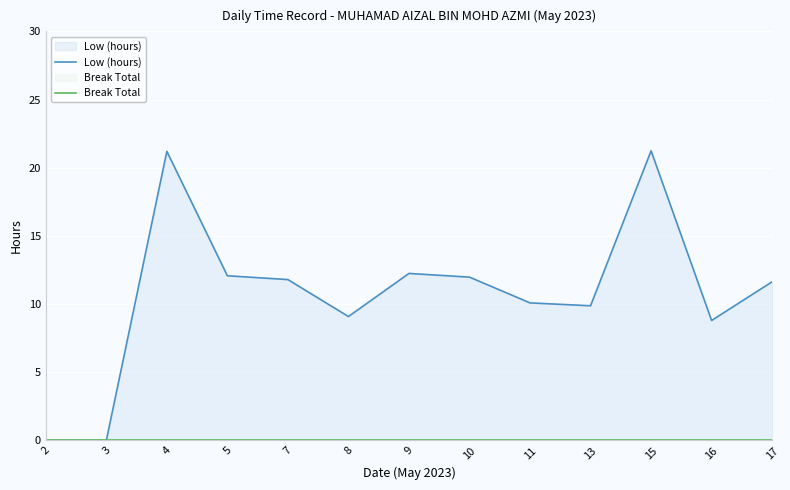

Reading right to left, list all the values displayed in this chart.

Low (hours): 11.6	8.8	21.2	9.9	10.1	12.0	12.2	9.1	11.8	12.1	21.2	0.0	0.0
Break Total: 0.0	0.0	0.0	0.0	0.0	0.0	0.0	0.0	0.0	0.0	0.0	0.0	0.0